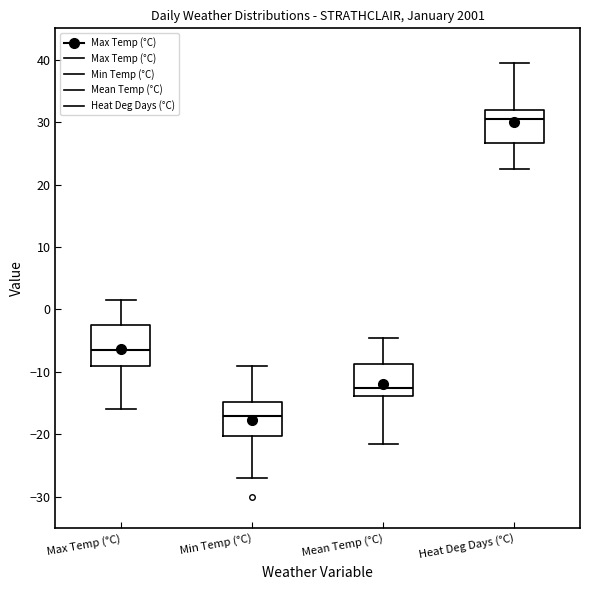

Which box's median line is the lowest?

Min Temp (°C)